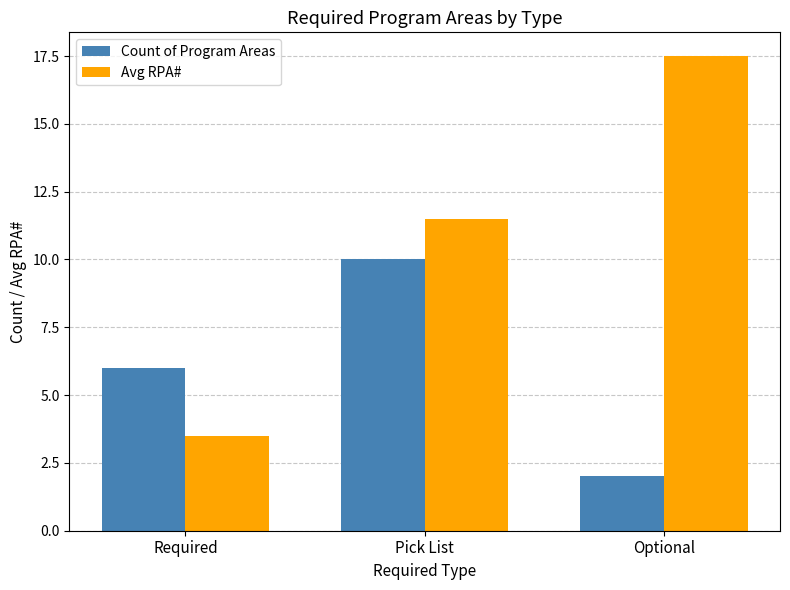

Between Required and Pick List, which series saw the biggest shift?

Avg RPA#